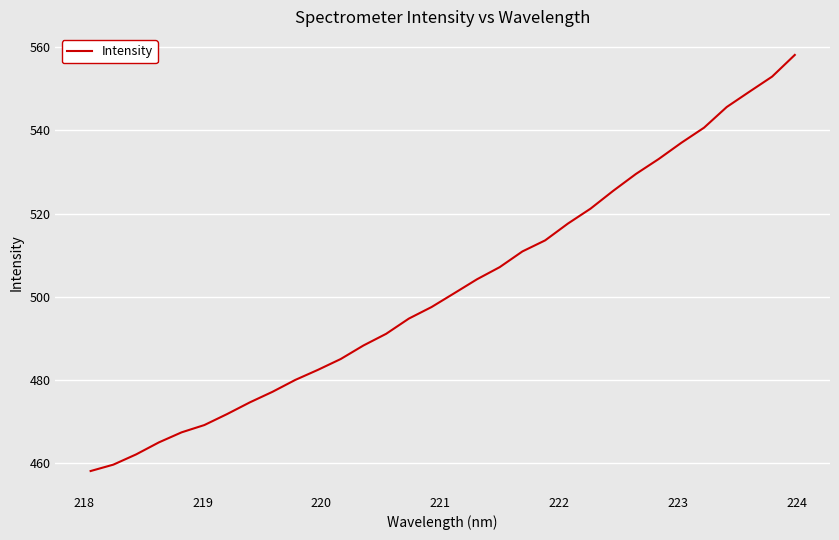

True or false: there are more than 2 points higher than both neighbors.

False